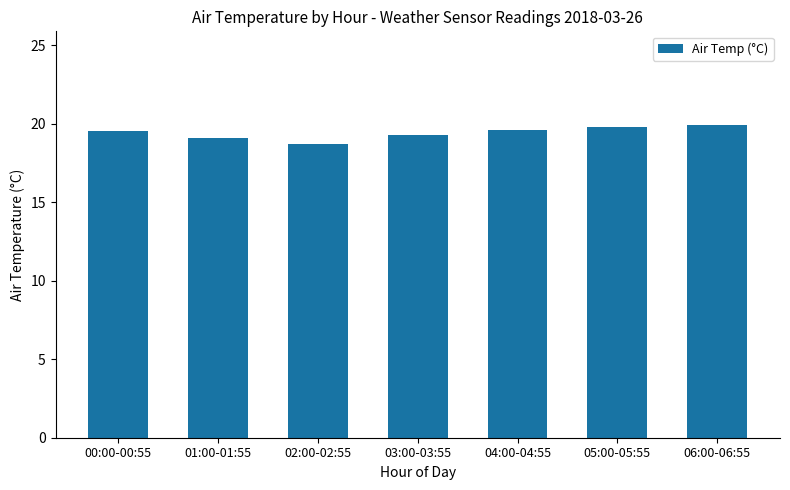

Between 06:00-06:55 and 02:00-02:55, which is larger?

06:00-06:55